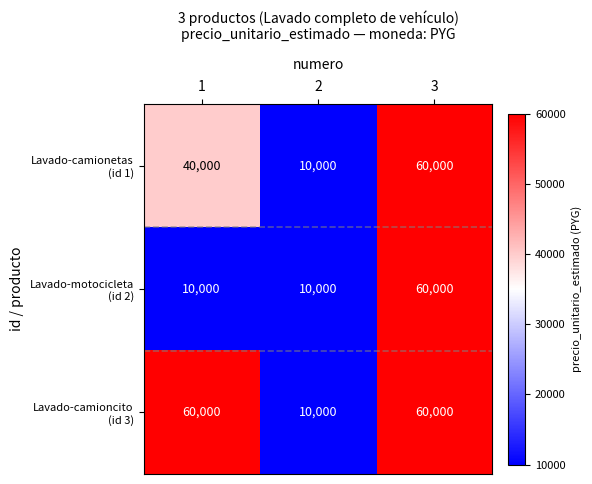

What is the total value across all series at 3?

180000